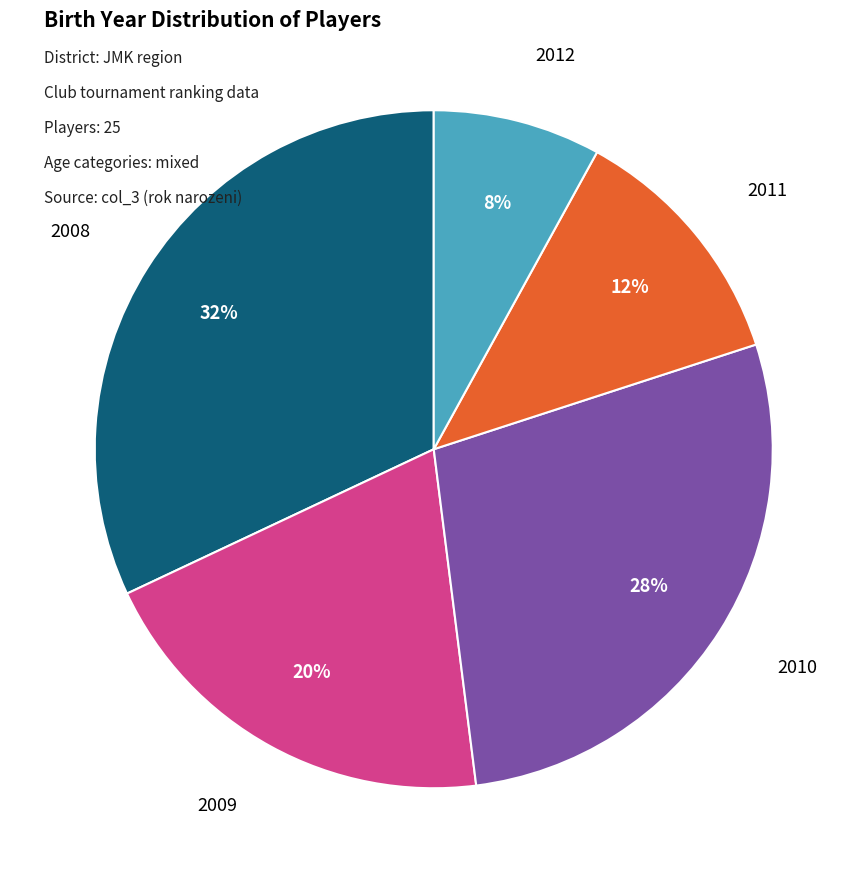

To the nearest percent, what is the difference between the largest and smallest slice percentages?

24%